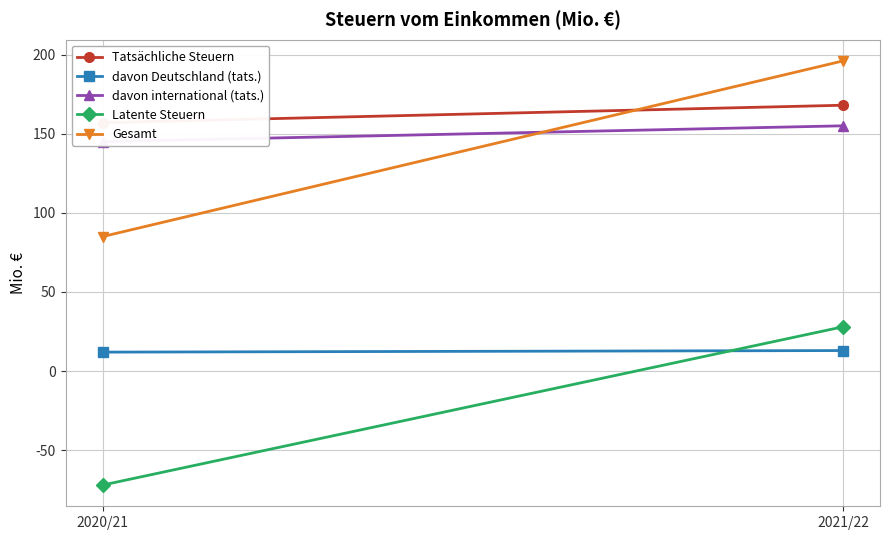

How many values in the Tatsächliche Steuern series are below 168?

1